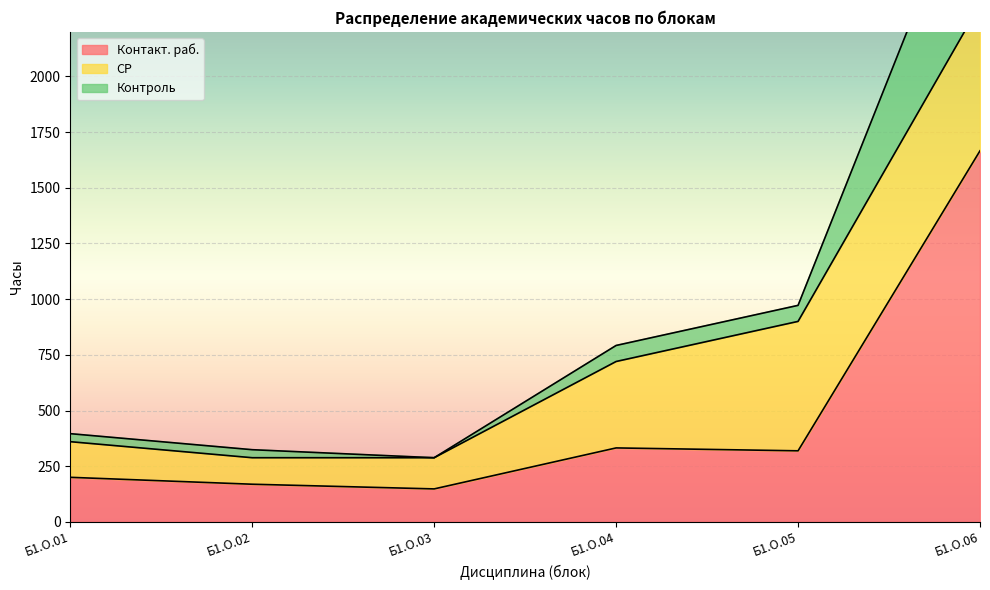

How many data points in Контакт. раб. are less than 319?

3